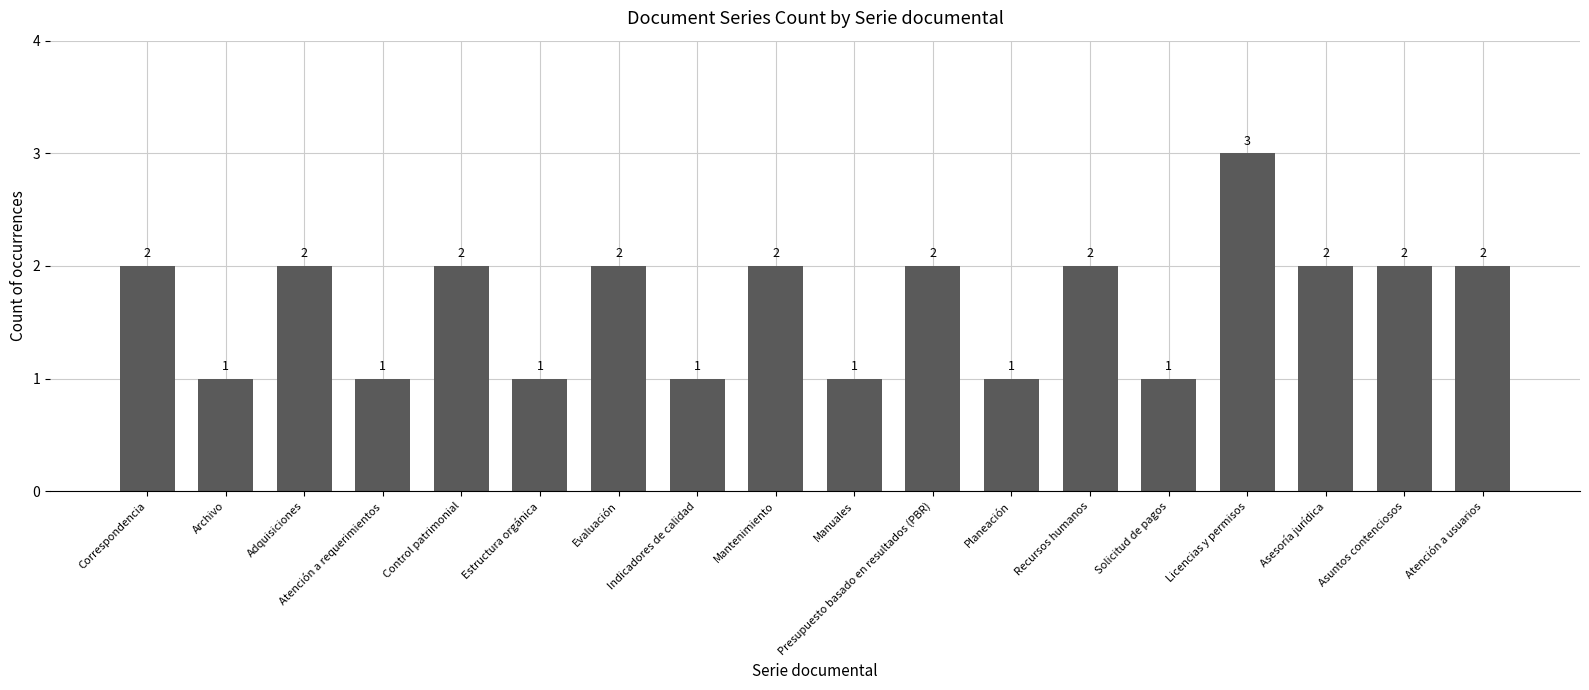

Reading right to left, list all the values displayed in this chart.

Atención a usuarios=2	Asuntos contenciosos=2	Asesoría jurídica=2	Licencias y permisos=3	Solicitud de pagos=1	Recursos humanos=2	Planeación=1	Presupuesto basado en resultados (PBR)=2	Manuales=1	Mantenimiento=2	Indicadores de calidad=1	Evaluación=2	Estructura orgánica=1	Control patrimonial=2	Atención a requerimientos=1	Adquisiciones=2	Archivo=1	Correspondencia=2